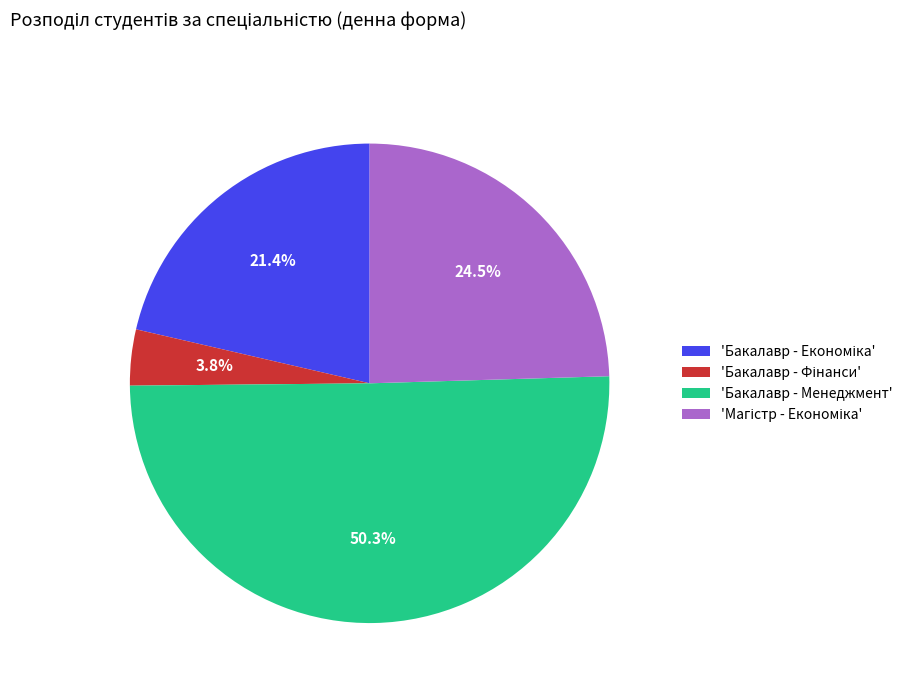

Is there a majority slice in this chart?

Yes